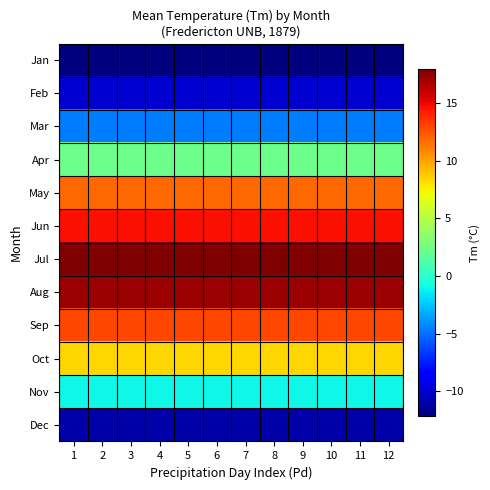

List the series in order of their peak value, highest first.

Jul, Aug, Jun, Sep, May, Oct, Apr, Nov, Mar, Feb, Dec, Jan